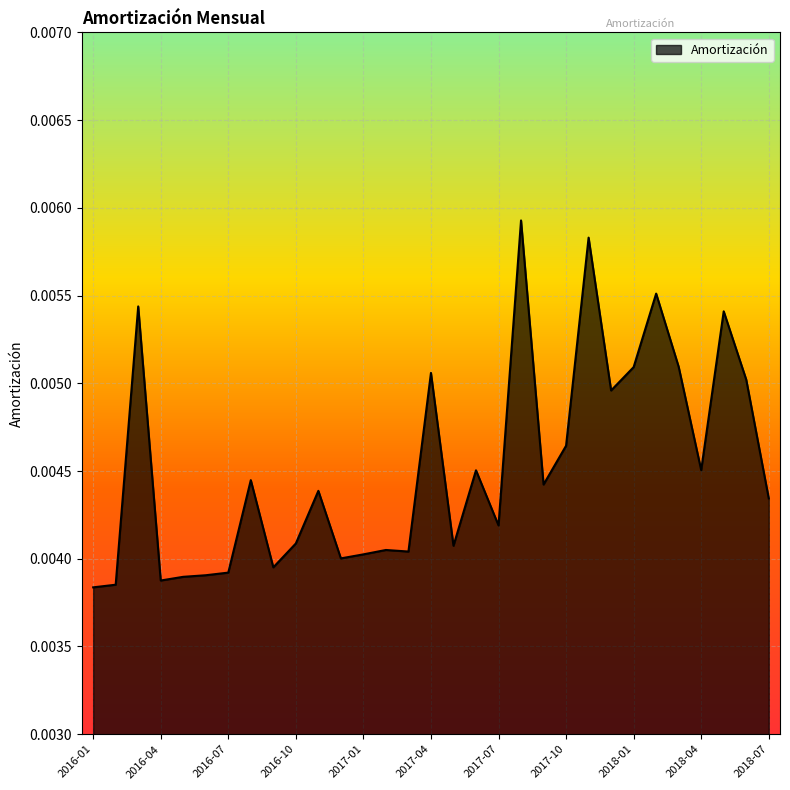

Does the chart have visible grid lines?

Yes